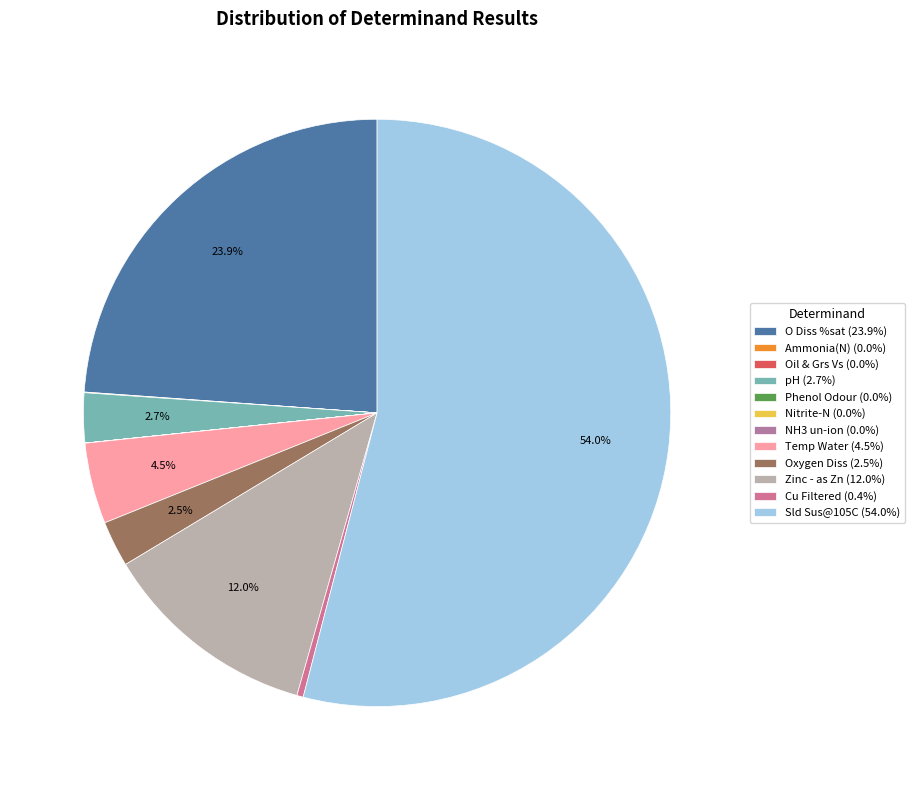

Which slice is the smallest?

Oil & Grs Vs